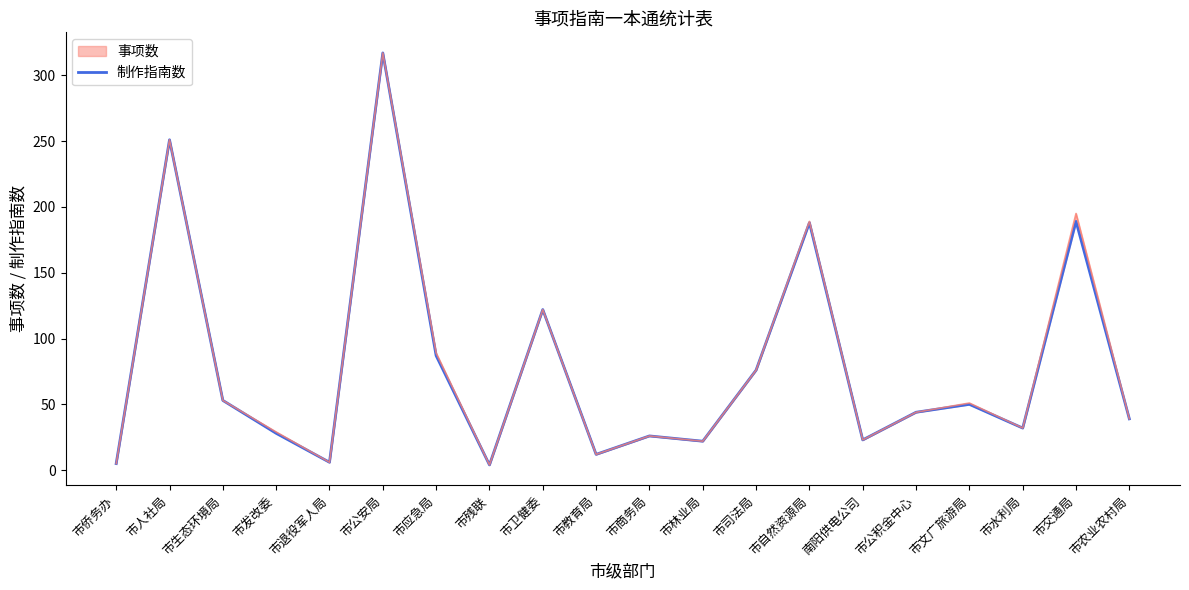

Is it true that the value at 市交通局 is 248?

False